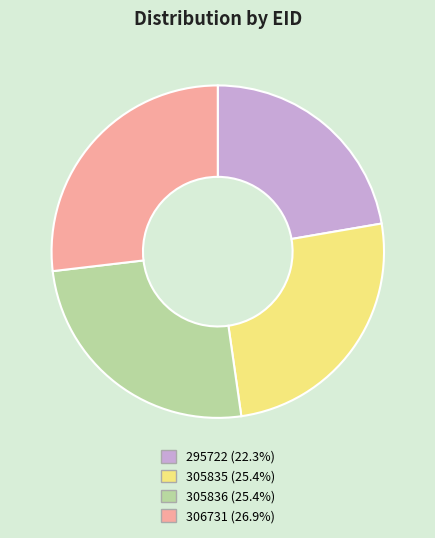

Combined, do 306731 (26.9%) and 305836 (25.4%) account for over 50%?

Yes